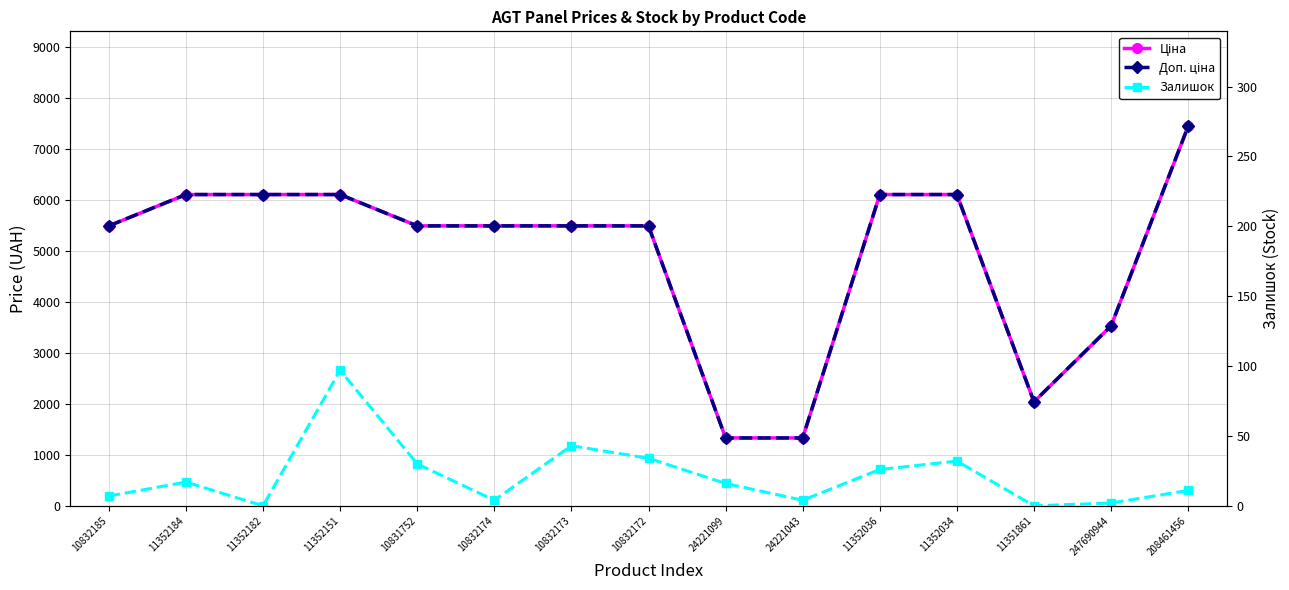

What is the sum of the Ціна values at 11352184 and 11352034?

12225.0